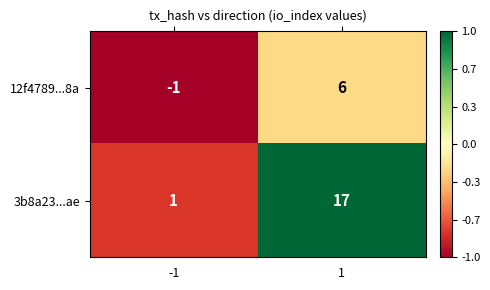

What is the difference between the 12f4789...8a values at -1 and 1?

7